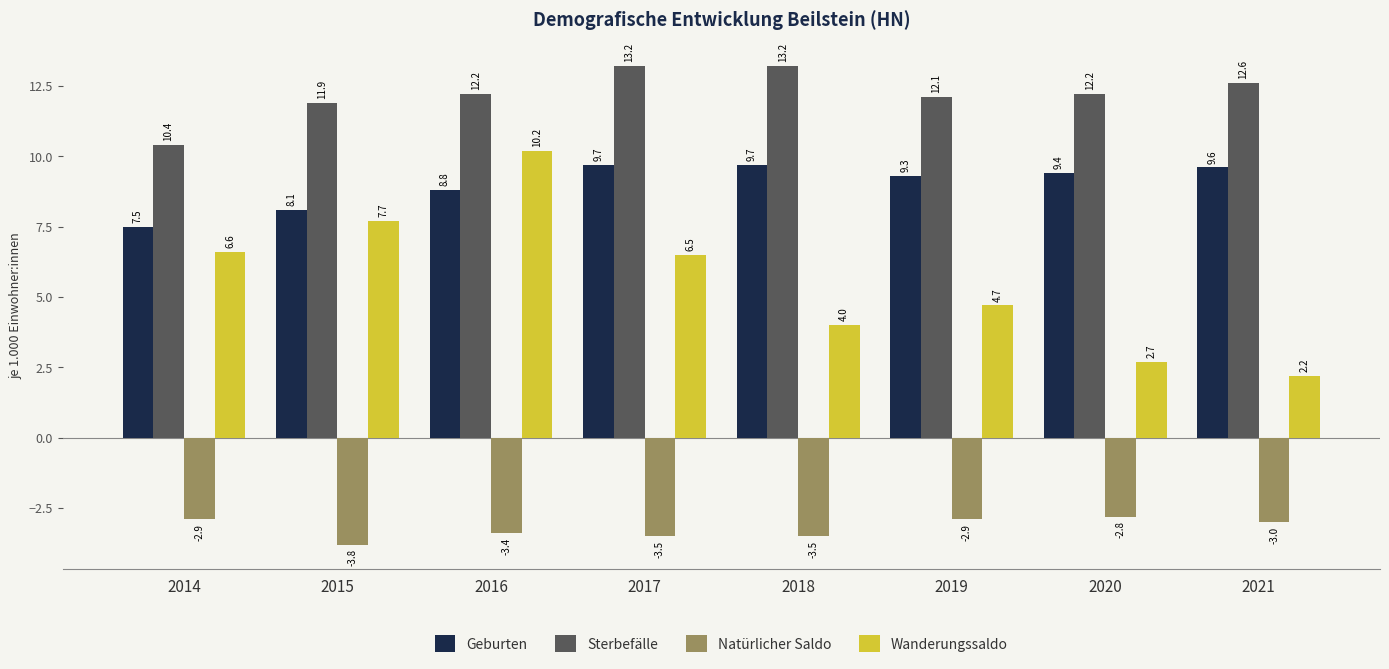

List the series in order of their peak value, lowest first.

Natürlicher Saldo, Geburten, Wanderungssaldo, Sterbefälle